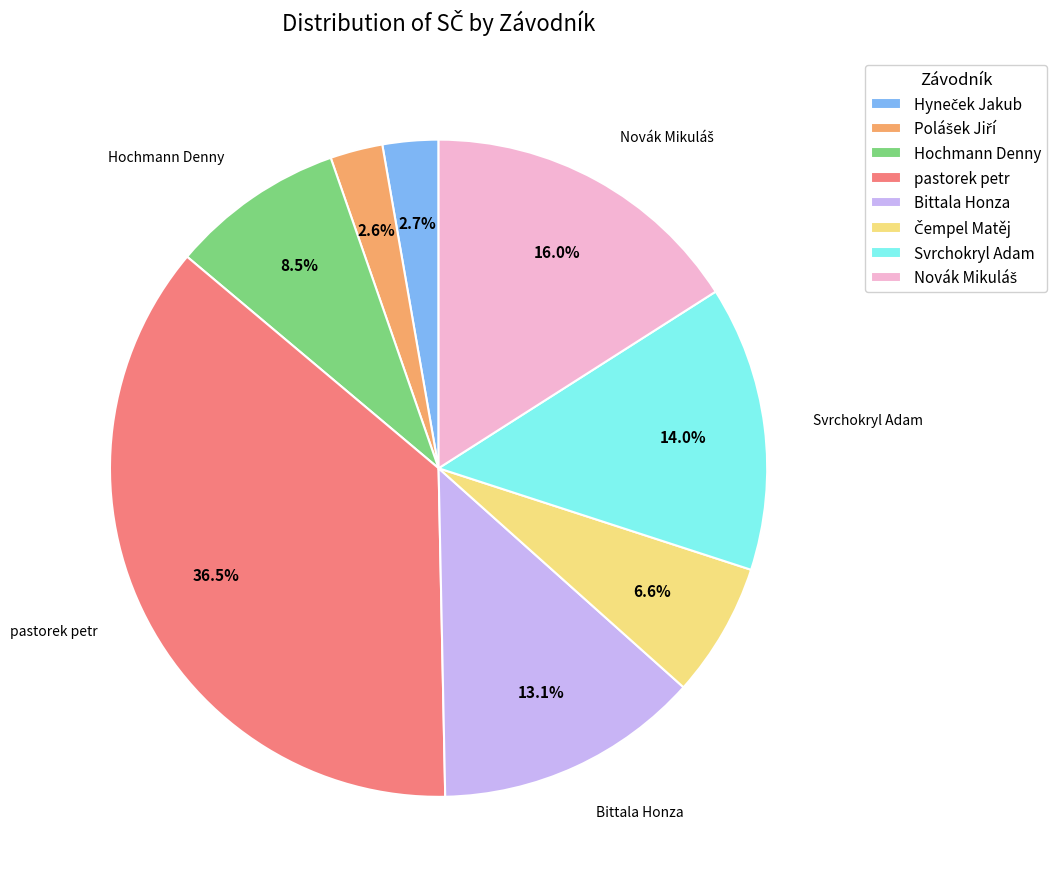

How many slices are in this pie chart?

8